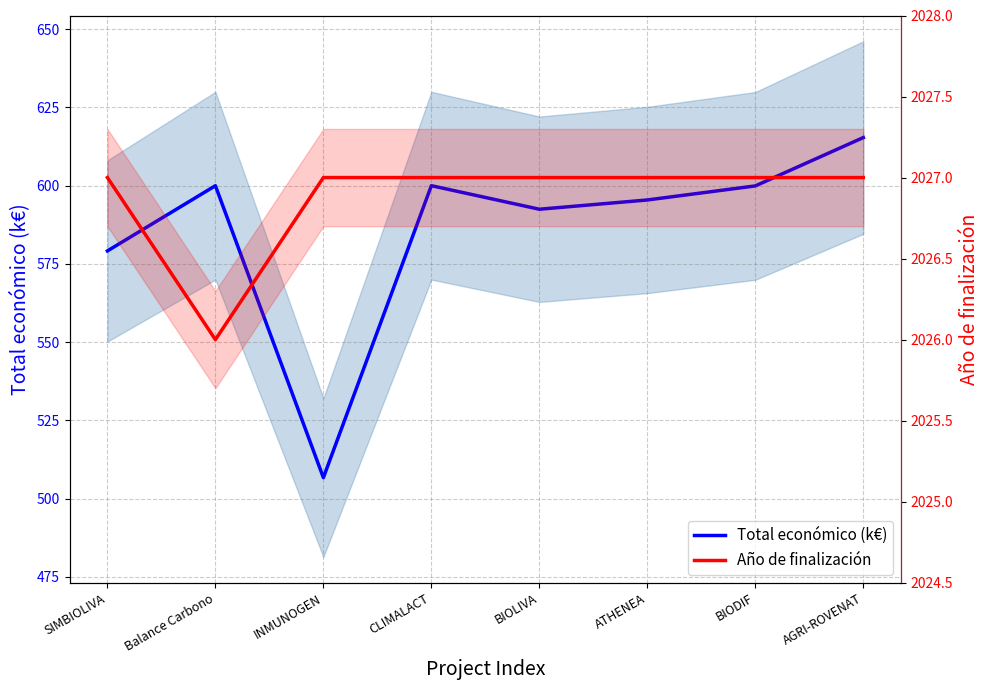

Does the chart display data point markers on the line(s)?

No